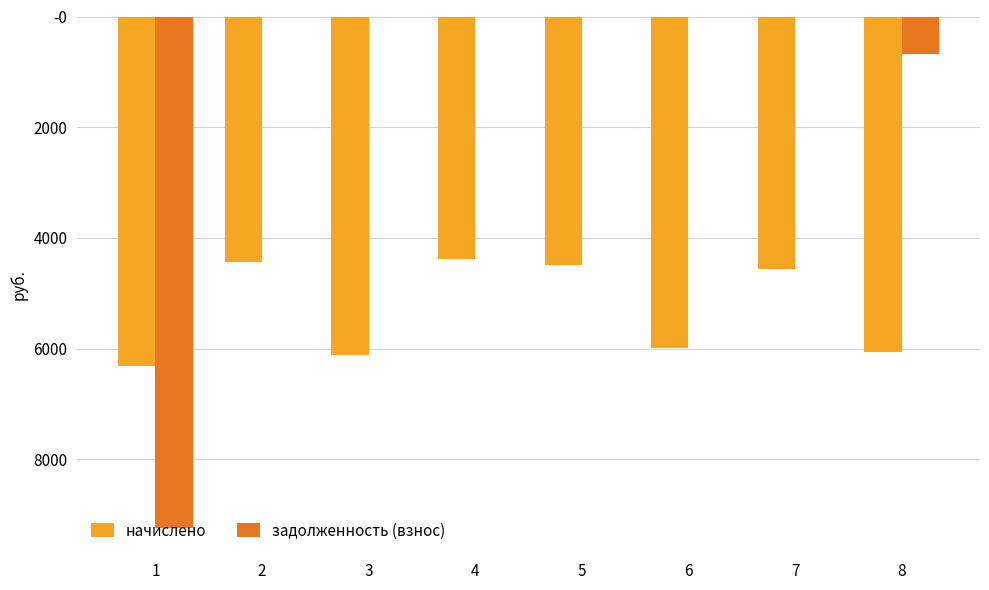

List the series in order of their peak value, lowest first.

начислено, задолженность (взнос)